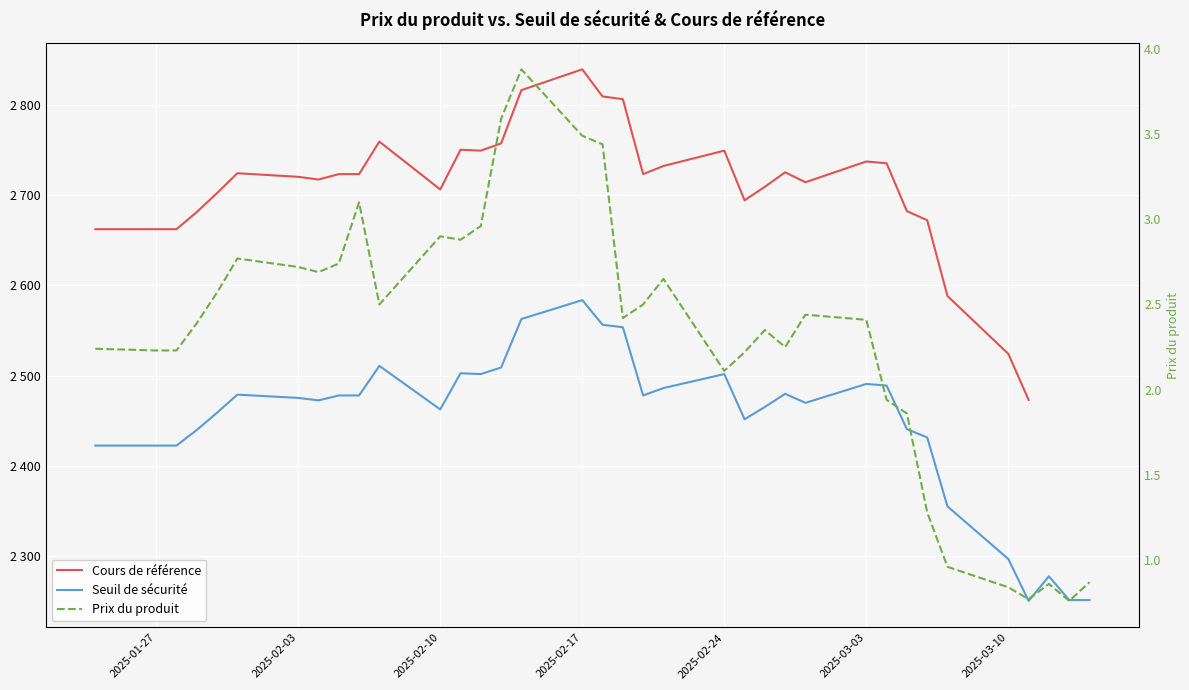

The value of Cours de référence at 2025-03-03 is 1733.9. True or false?

False